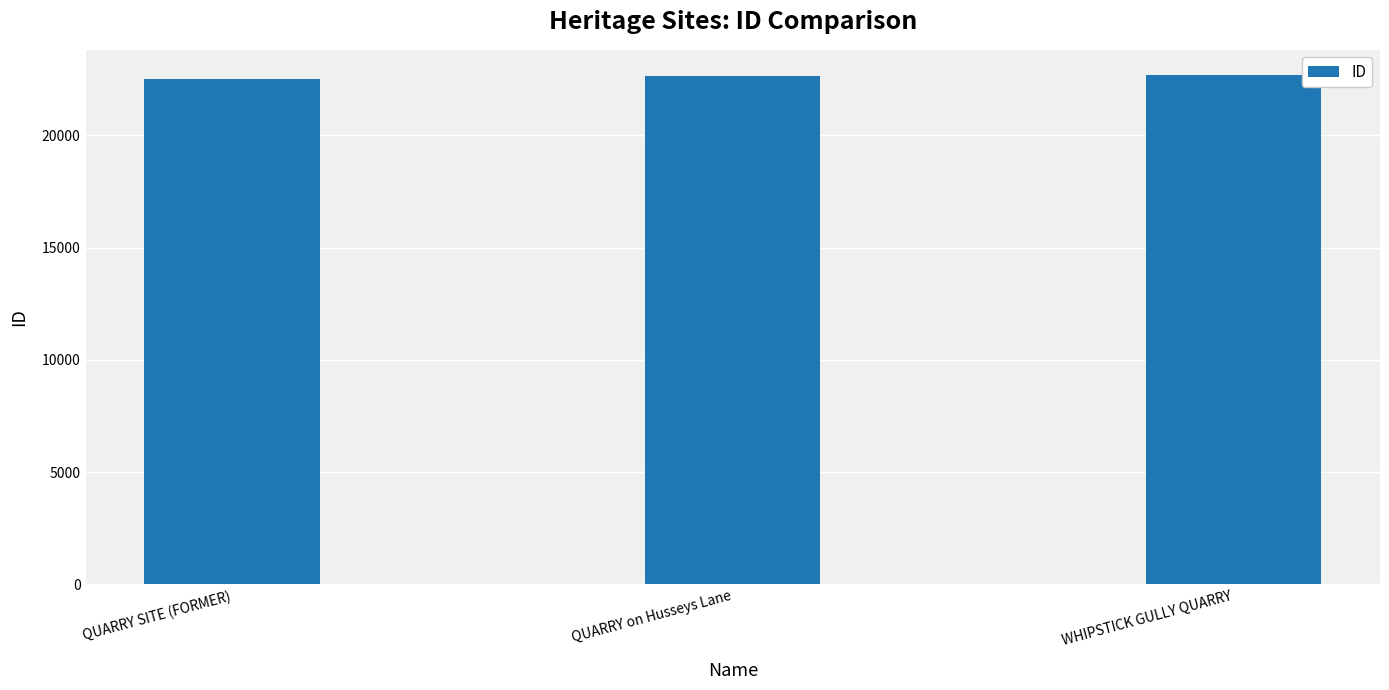

The value at QUARRY on Husseys Lane is 22644. True or false?

True